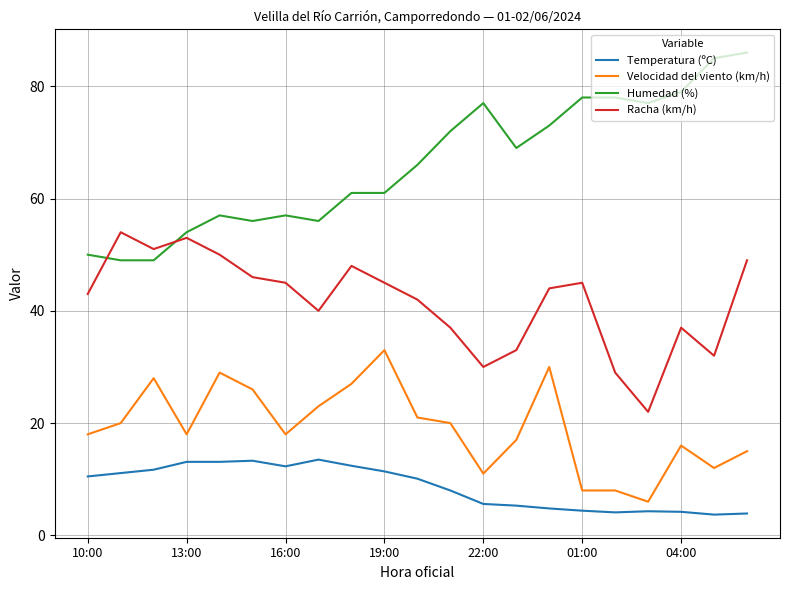

How many categories are shown in the chart?

21